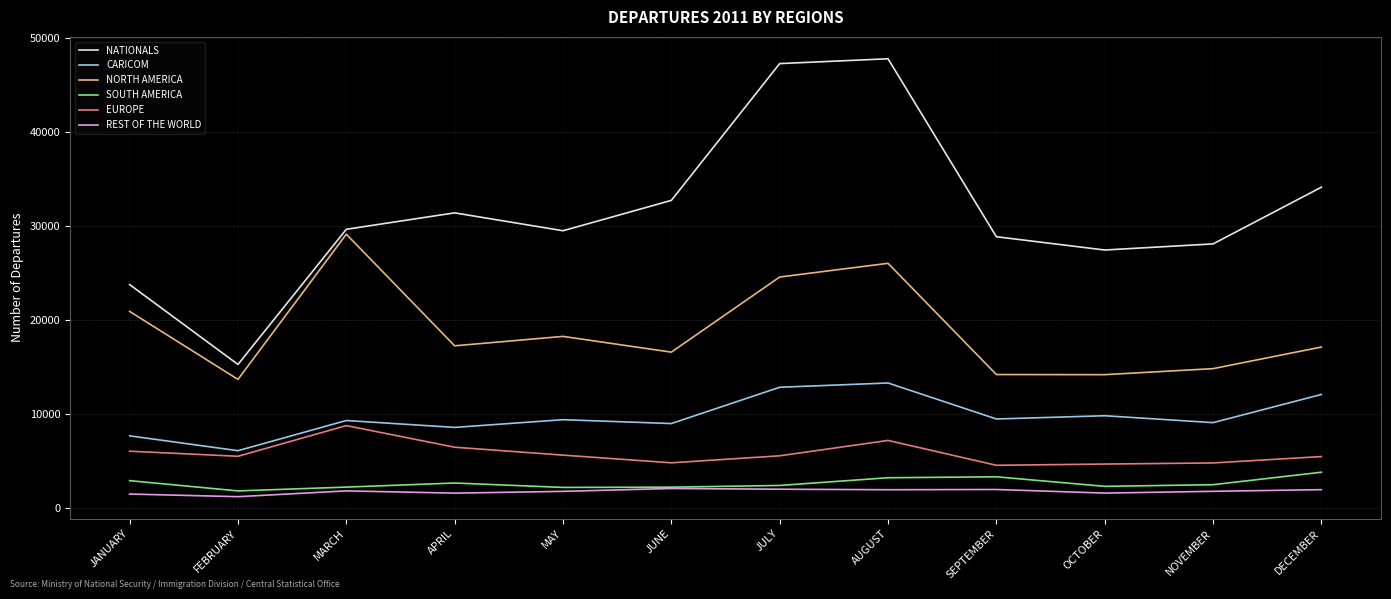

True or false: NORTH AMERICA and NATIONALS intersect in this chart.

False